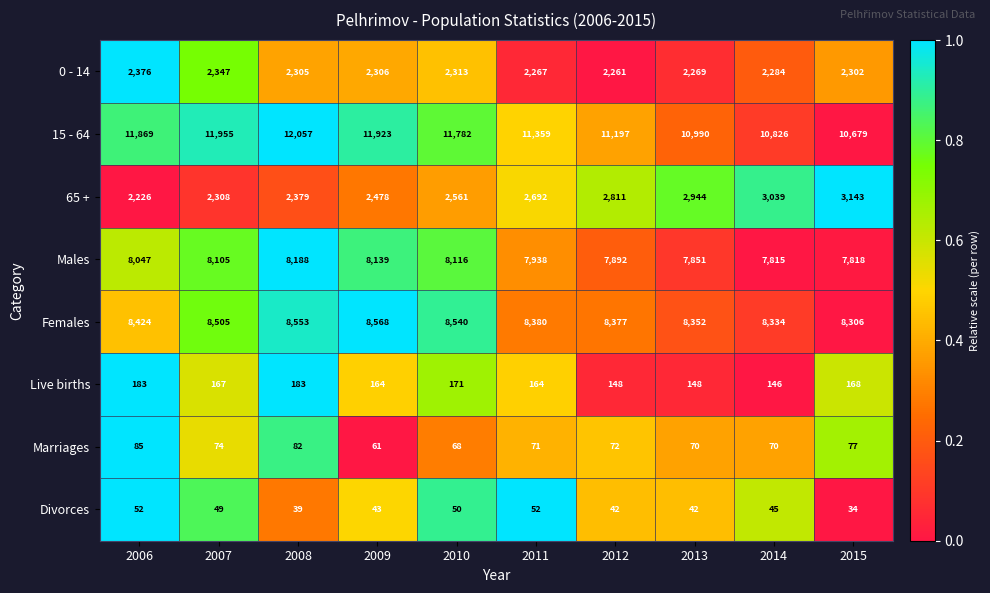

Is it true that 0 - 14 equals 2306 at 2009?

True